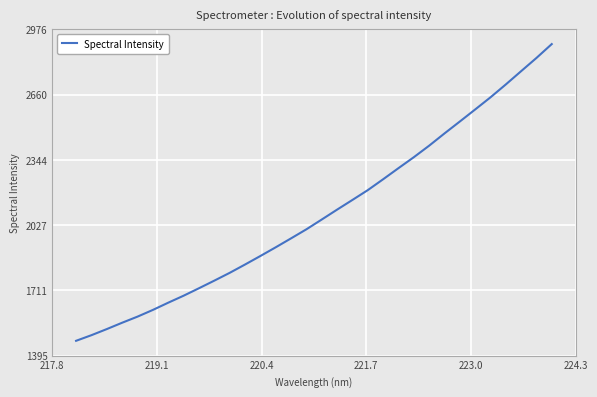

What is the difference between the maximum and minimum values?

1437.3